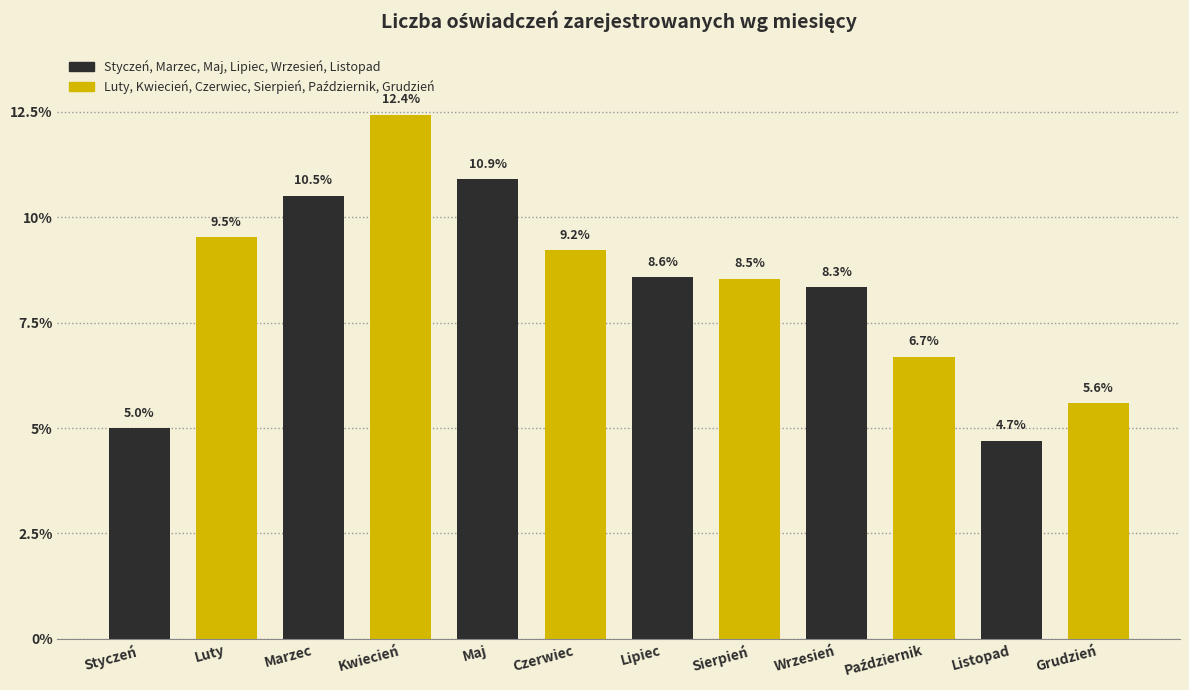

How many values are below 8?

4